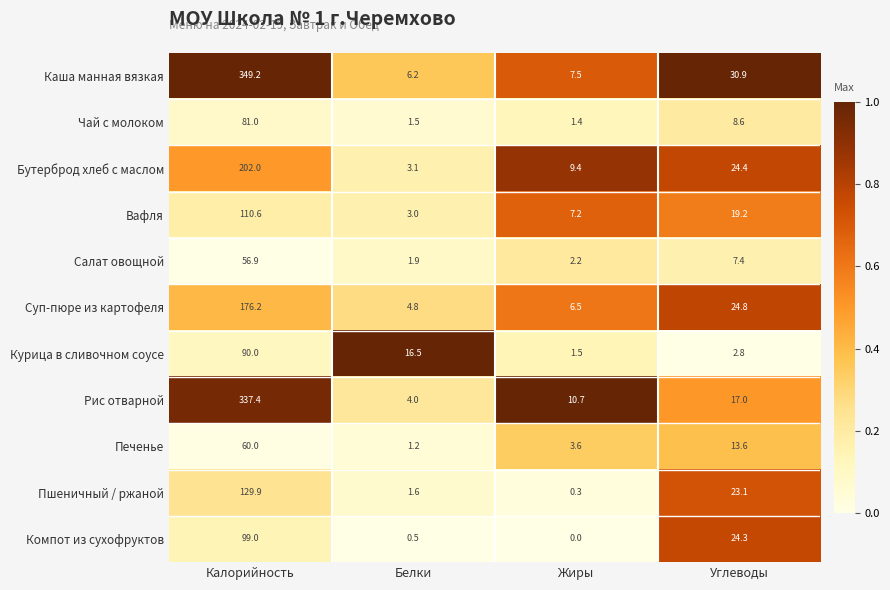

List the series in order of their peak value, lowest first.

Салат овощной, Печенье, Чай с молоком, Курица в сливочном соусе, Компот из сухофруктов, Вафля, Пшеничный / ржаной, Суп-пюре из картофеля, Бутерброд хлеб с маслом, Рис отварной, Каша манная вязкая